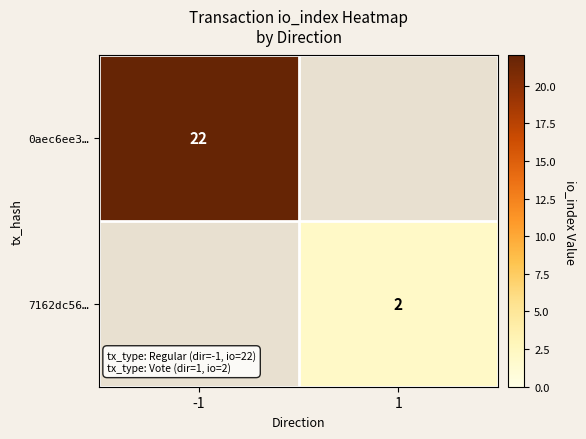

Is it true that 7162dc56… equals 2 at 1?

True